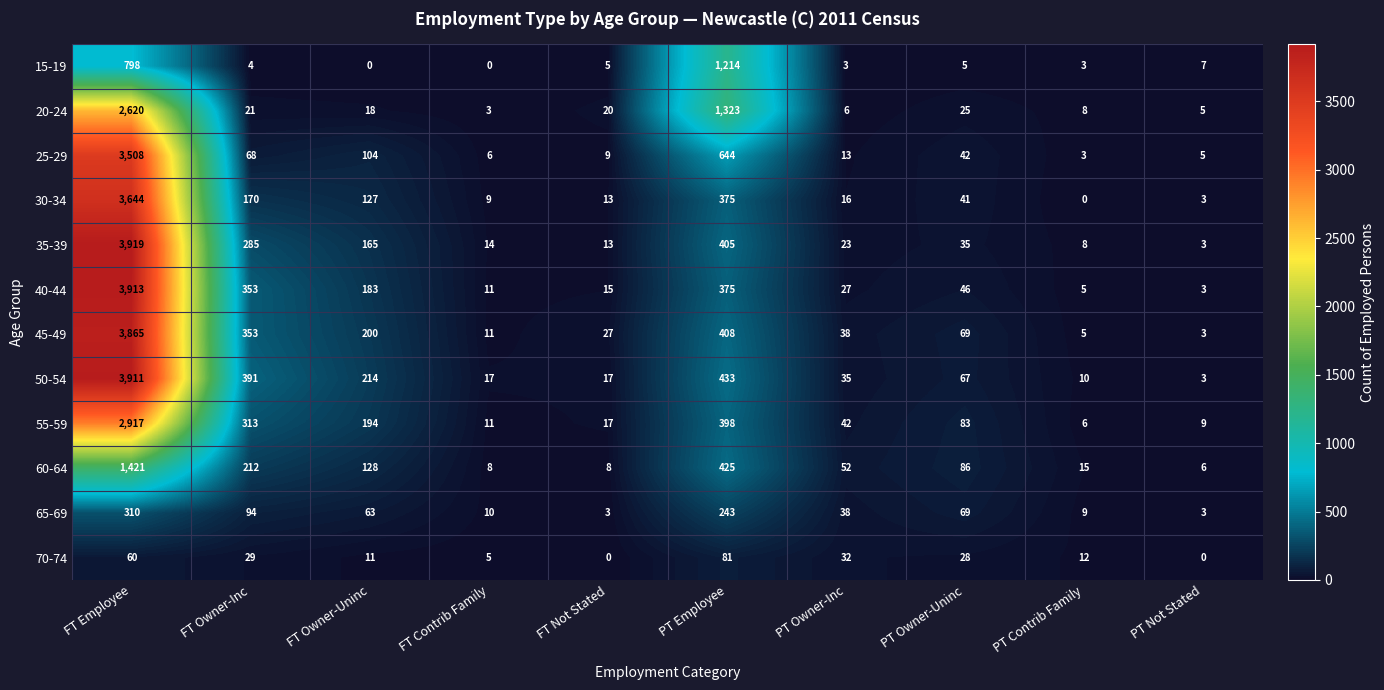

How many distinct data groups are displayed?

12